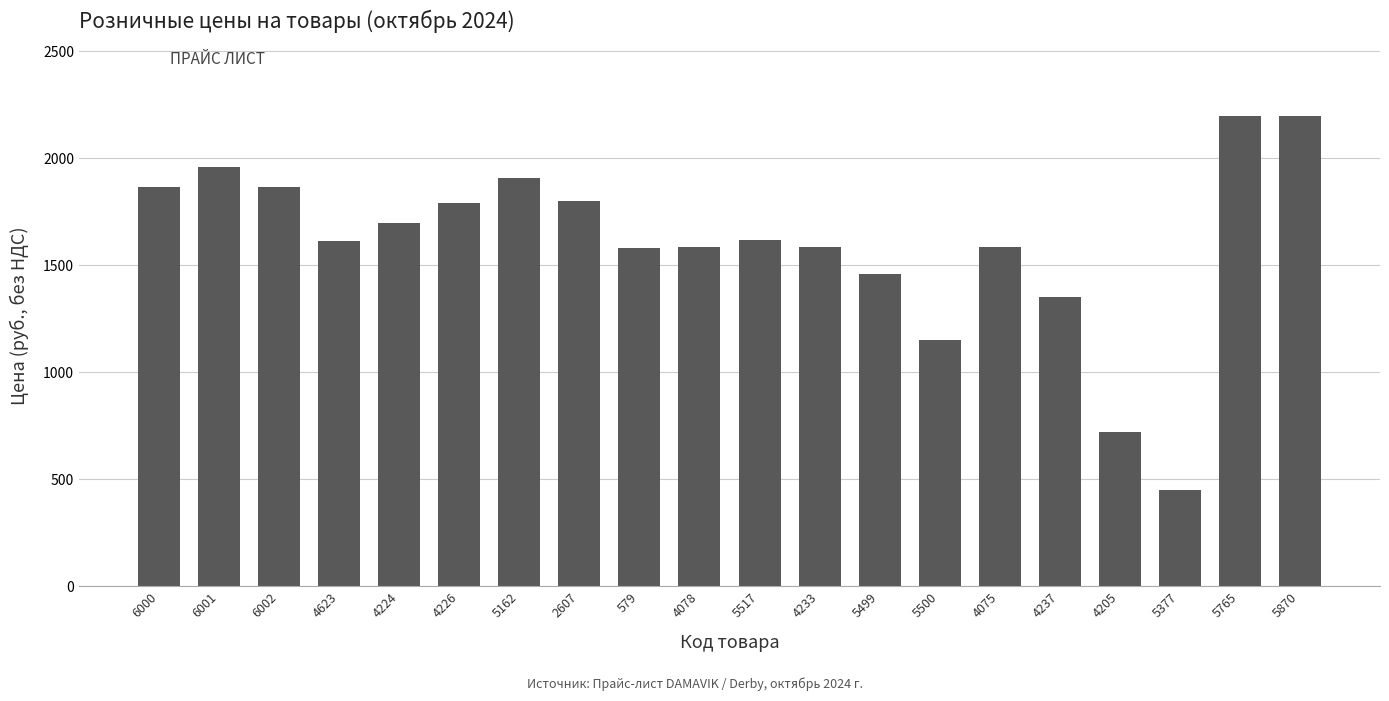

Which label corresponds to the smallest value in the chart?

5377